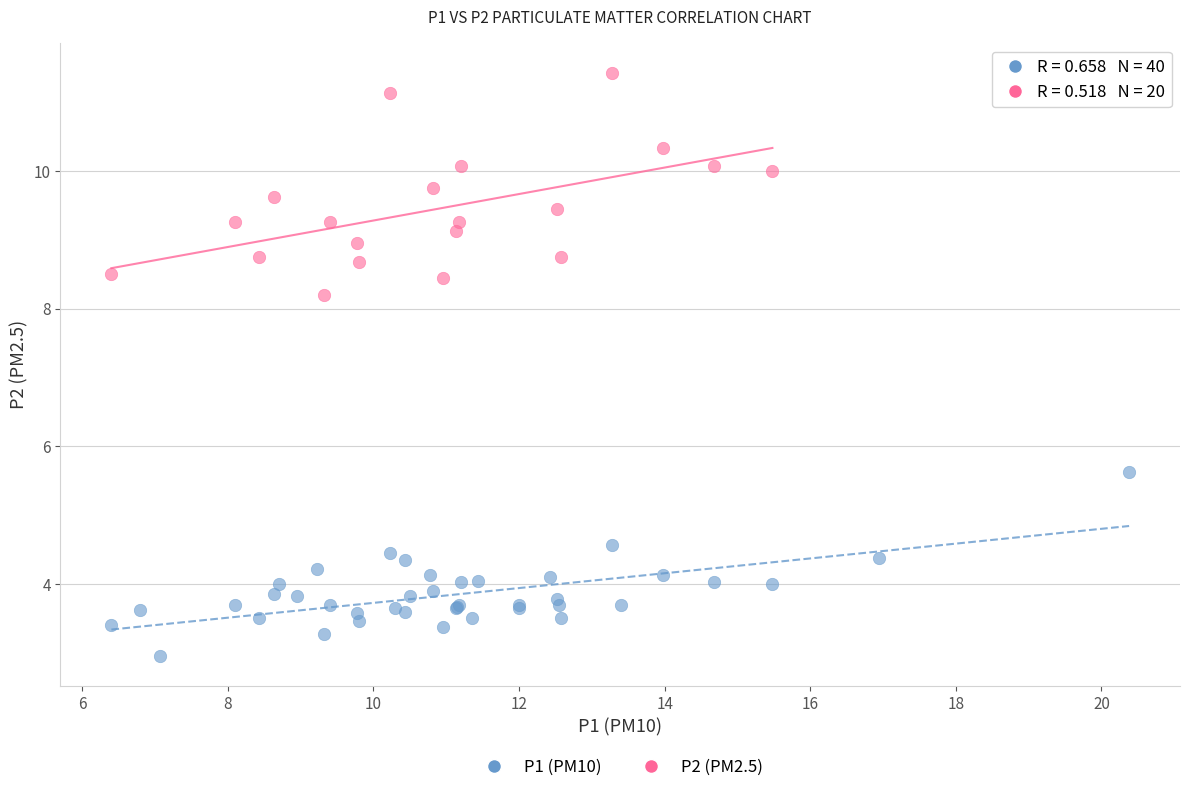

Which series reaches the maximum Y coordinate?

P2 (PM2.5)